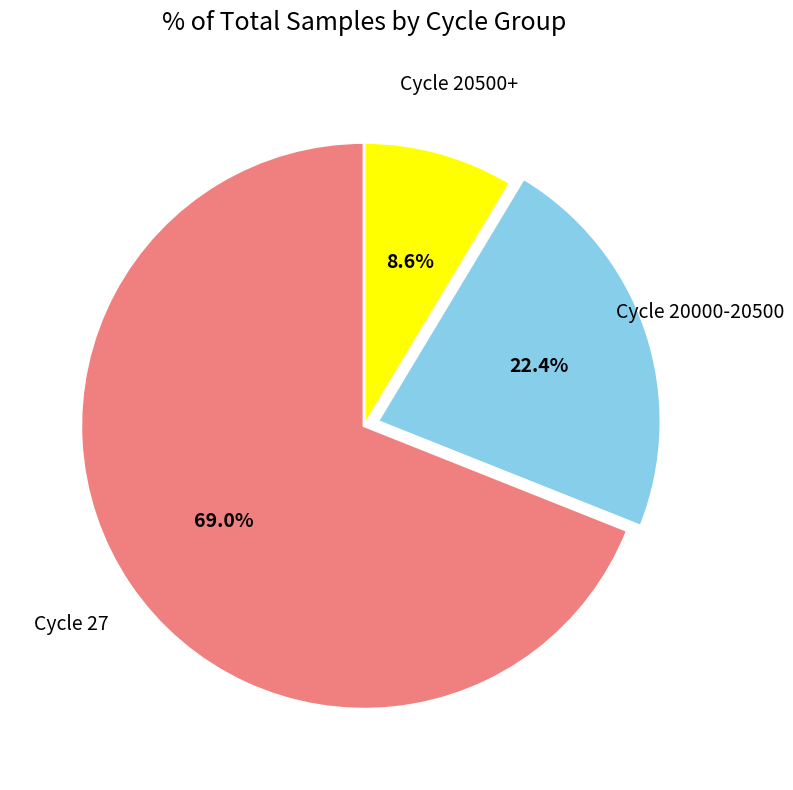

Rank the categories by value from highest to lowest.

Cycle 27, Cycle 20000-20500, Cycle 20500+